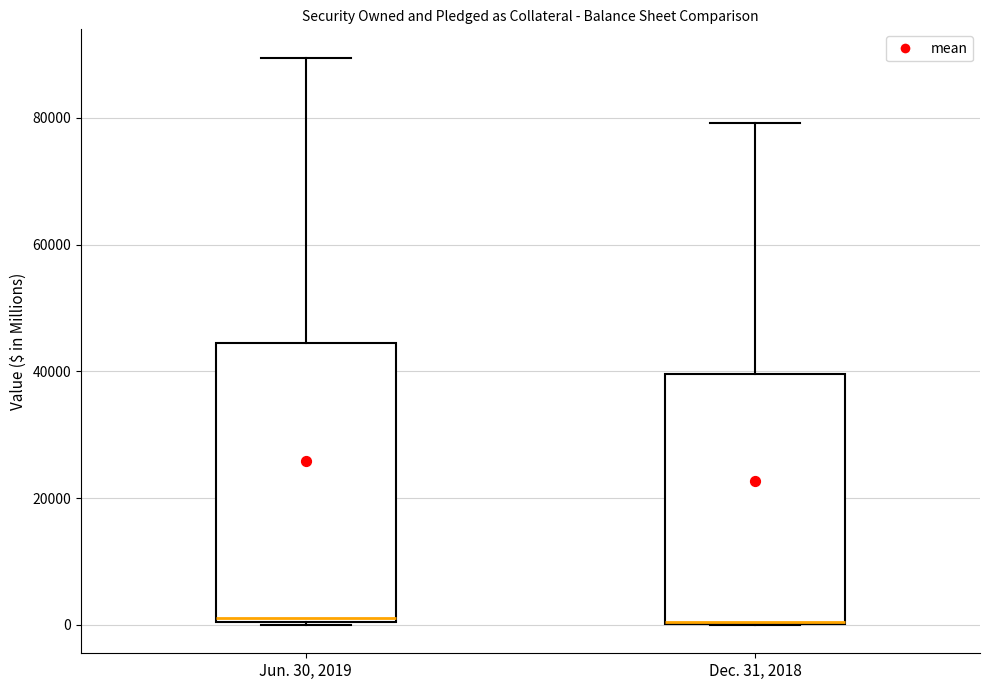

Reading left to right, read every box against the y-axis: the position of its median line, the range the box covers, and the ends of its whiskers. The values are not printed on the chart, so give them approximately, as read against the axis.

Jun. 30, 2019: median 2000, box 0 to 44000, whiskers 0 to 90000
Dec. 31, 2018: median 0 (drawn on the box's lower edge), box 0 to 40000, whiskers 0 to 80000